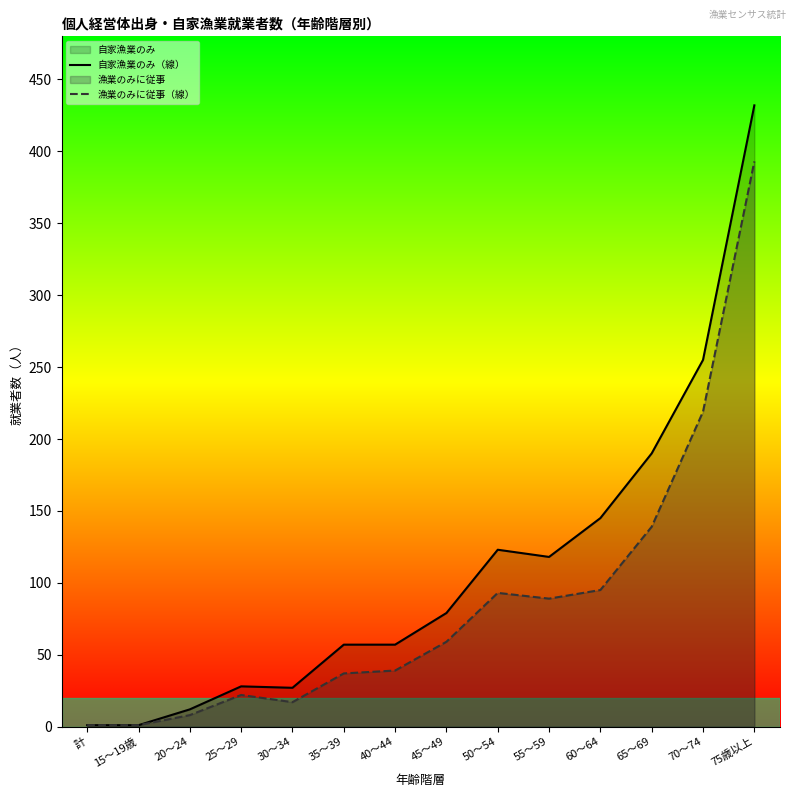

Which series has the widest spread of values?

自家漁業のみ（線）